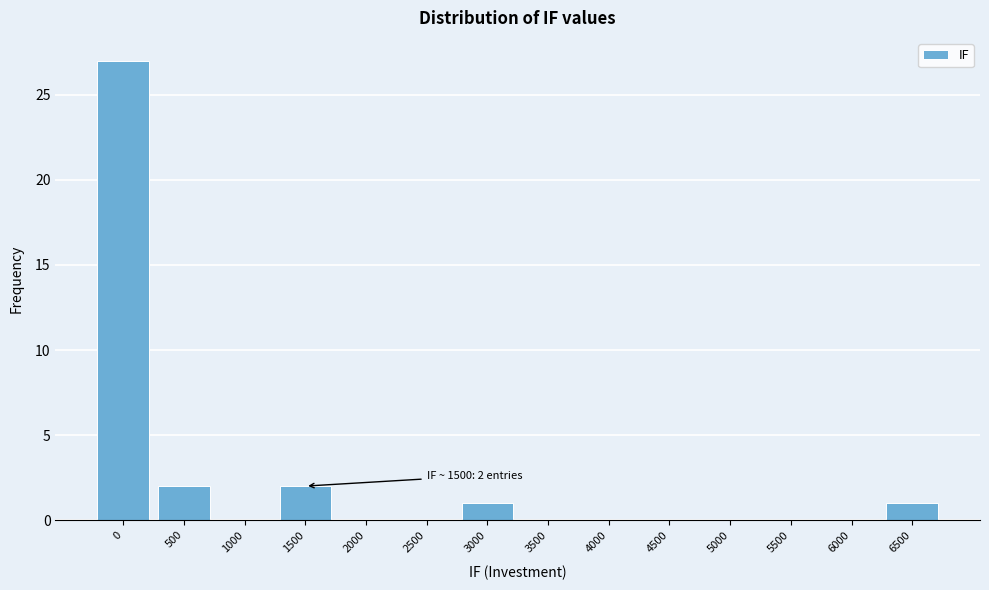

Reading left to right, transcribe all the data shown in this chart.

0=27	500=2	1000=0	1500=2	2000=0	2500=0	3000=1	3500=0	4000=0	4500=0	5000=0	5500=0	6000=0	6500=1